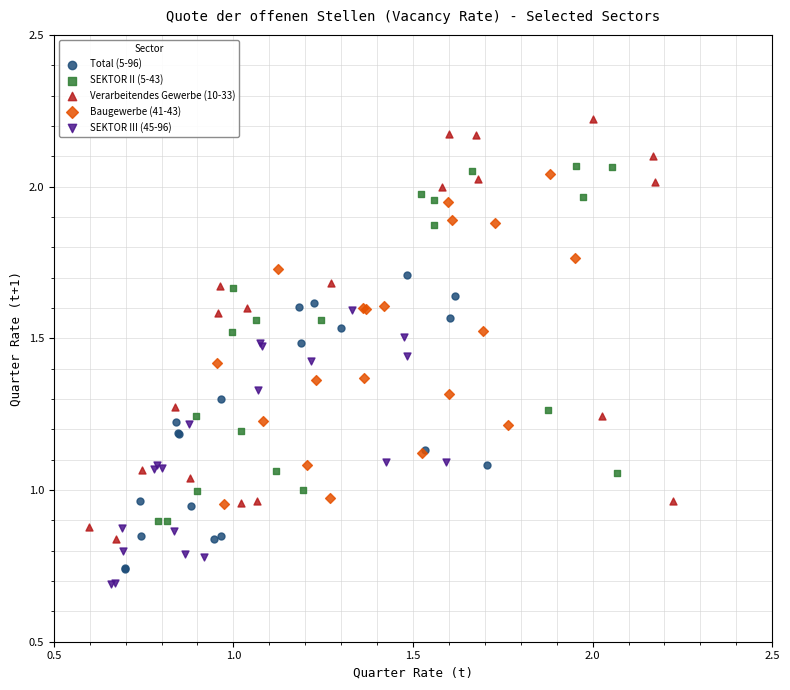

Which series contains the lowest Y value?

SEKTOR III (45-96)